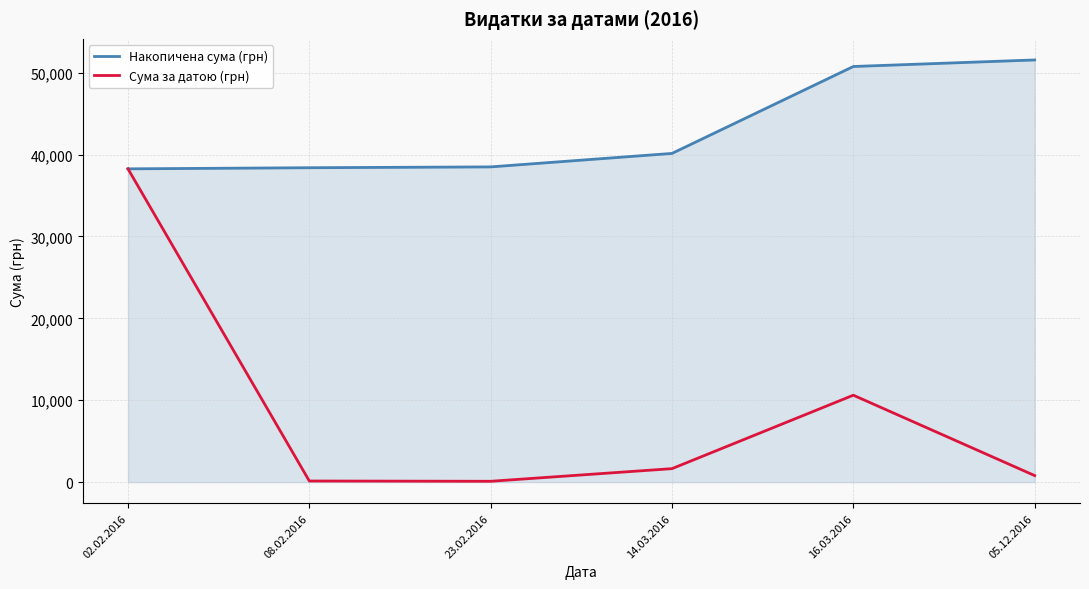

What is the spread (max minus min) of values at 05.12.2016?

50750.2